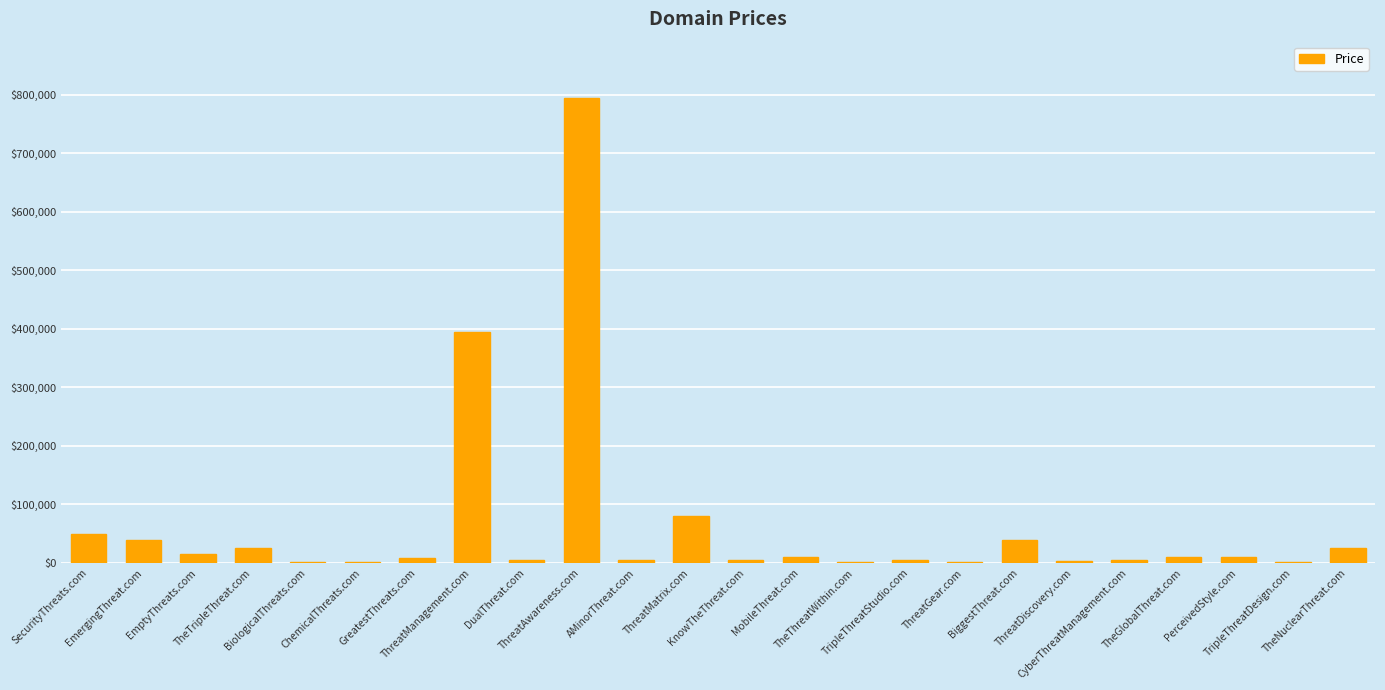

Is it true that the value at SecurityThreats.com is 17278?

False